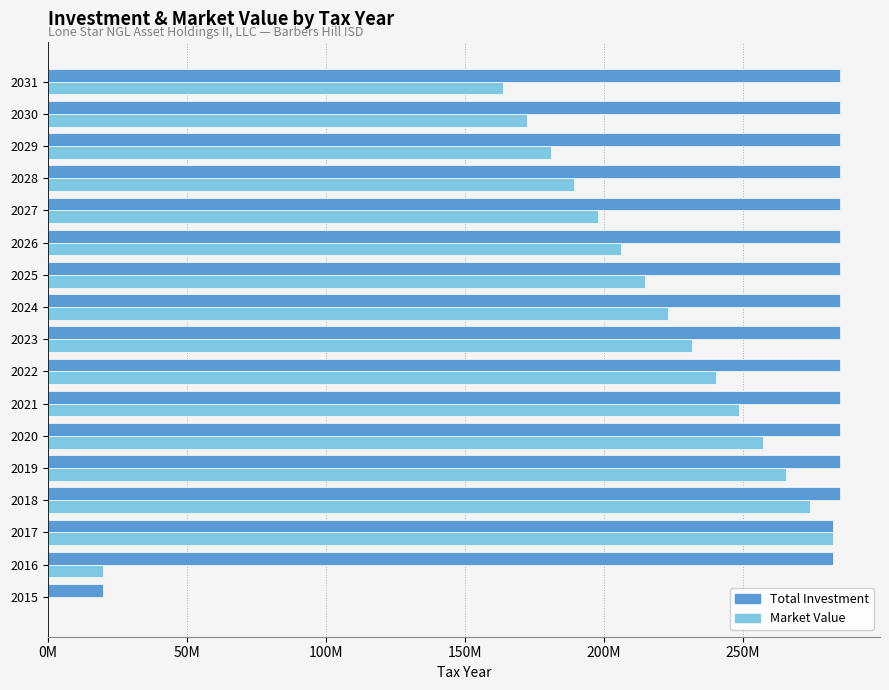

List the series in order of their overall mean, highest first.

Total Investment, Market Value